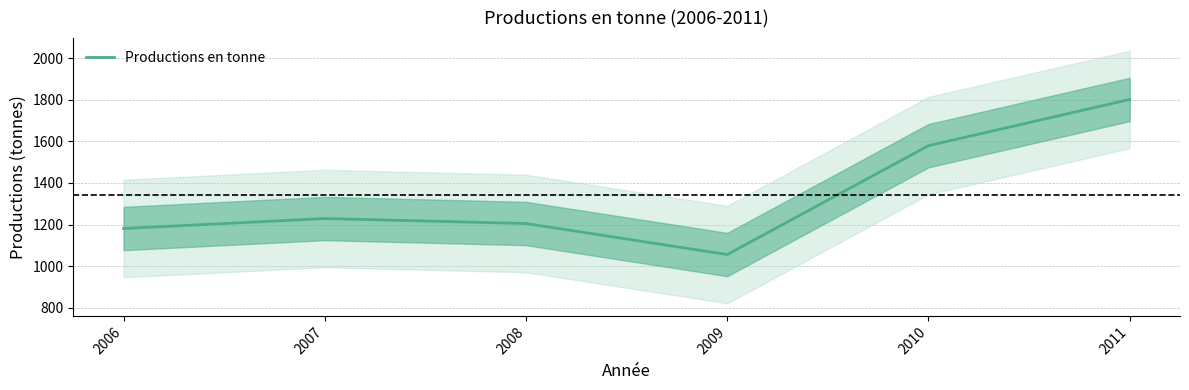

Where does the data first go above 1229?

2010